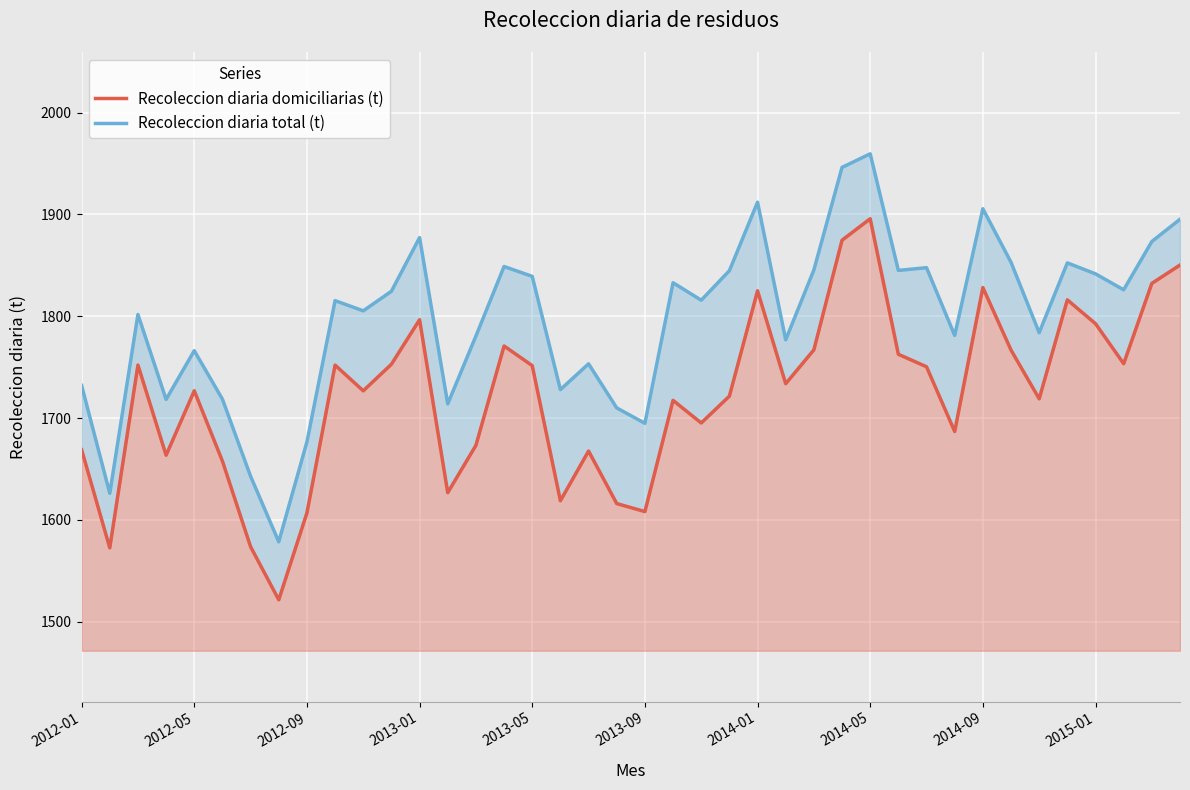

At 2012-05, list the series in order from smallest to largest.

Recoleccion diaria domiciliarias (t), Recoleccion diaria total (t)